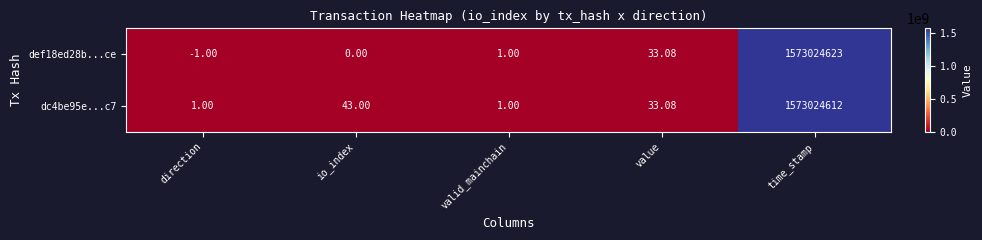

Which series has the largest total across all categories?

dc4be95e...c7